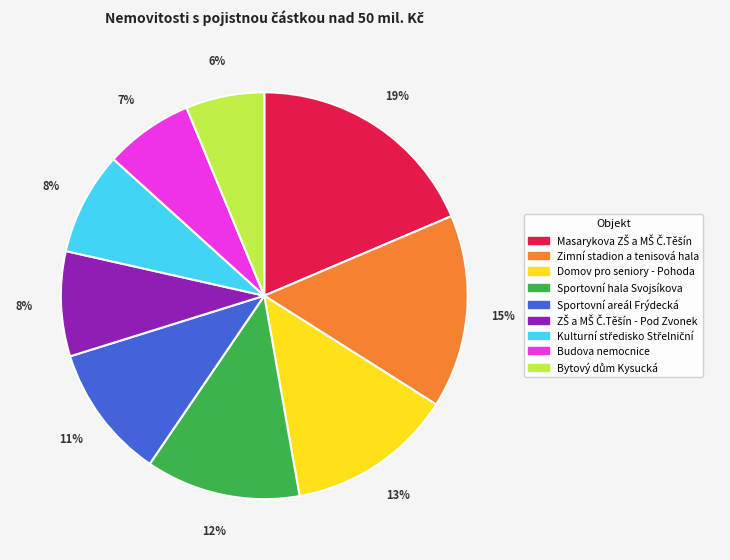

Is there a majority slice in this chart?

No